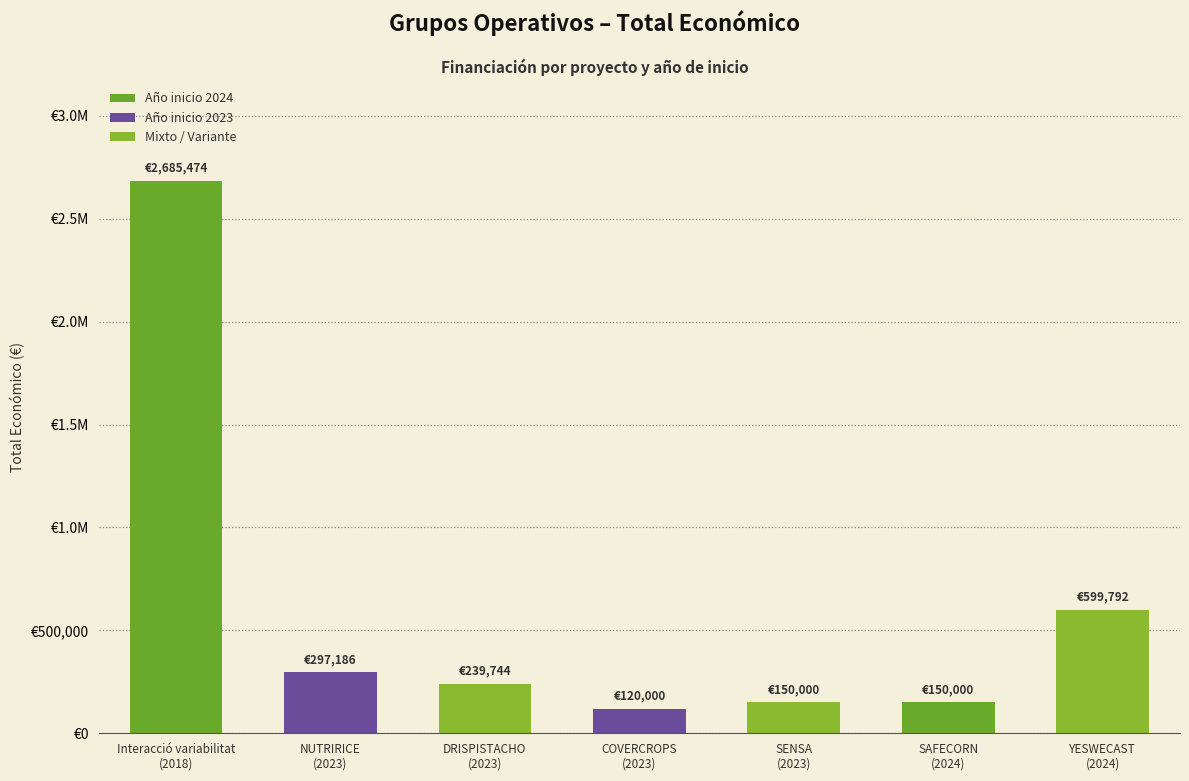

What is the minimum value shown in the chart?

120000